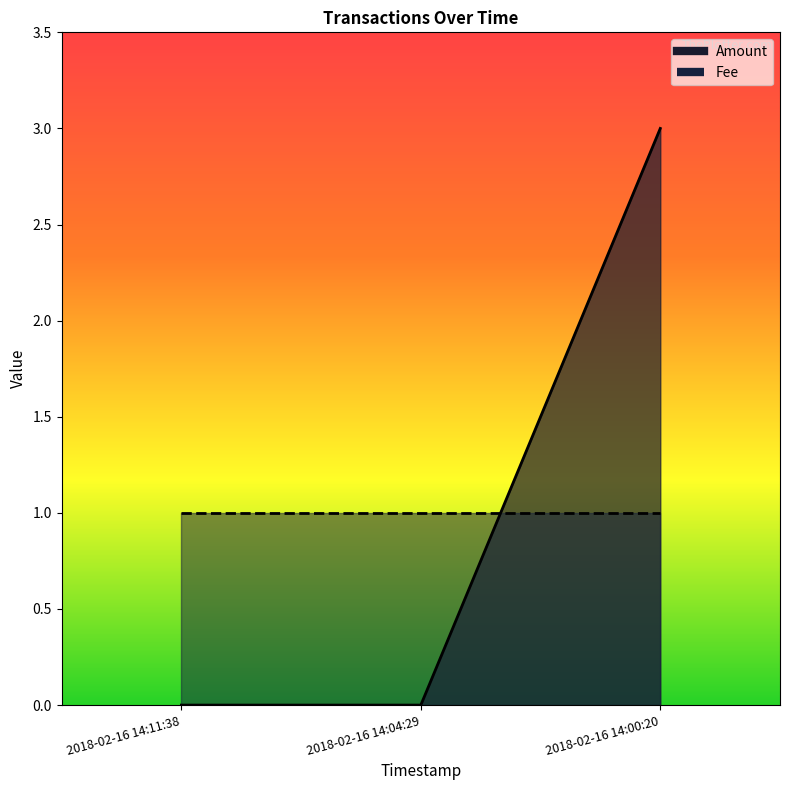

Count the values in the range 0 to 3.

3